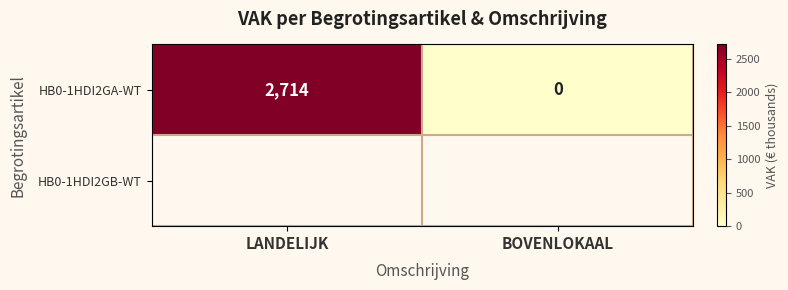

What is the change in value from LANDELIJK to BOVENLOKAAL?

-2714